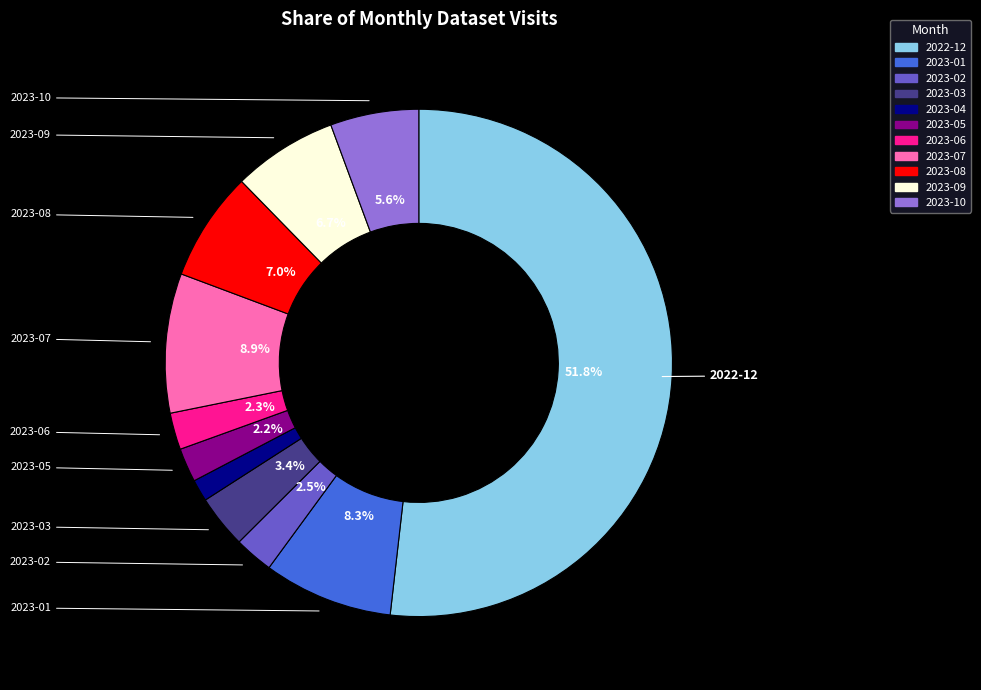

What percentage is the 2023-06 slice, to the nearest percent?

2%